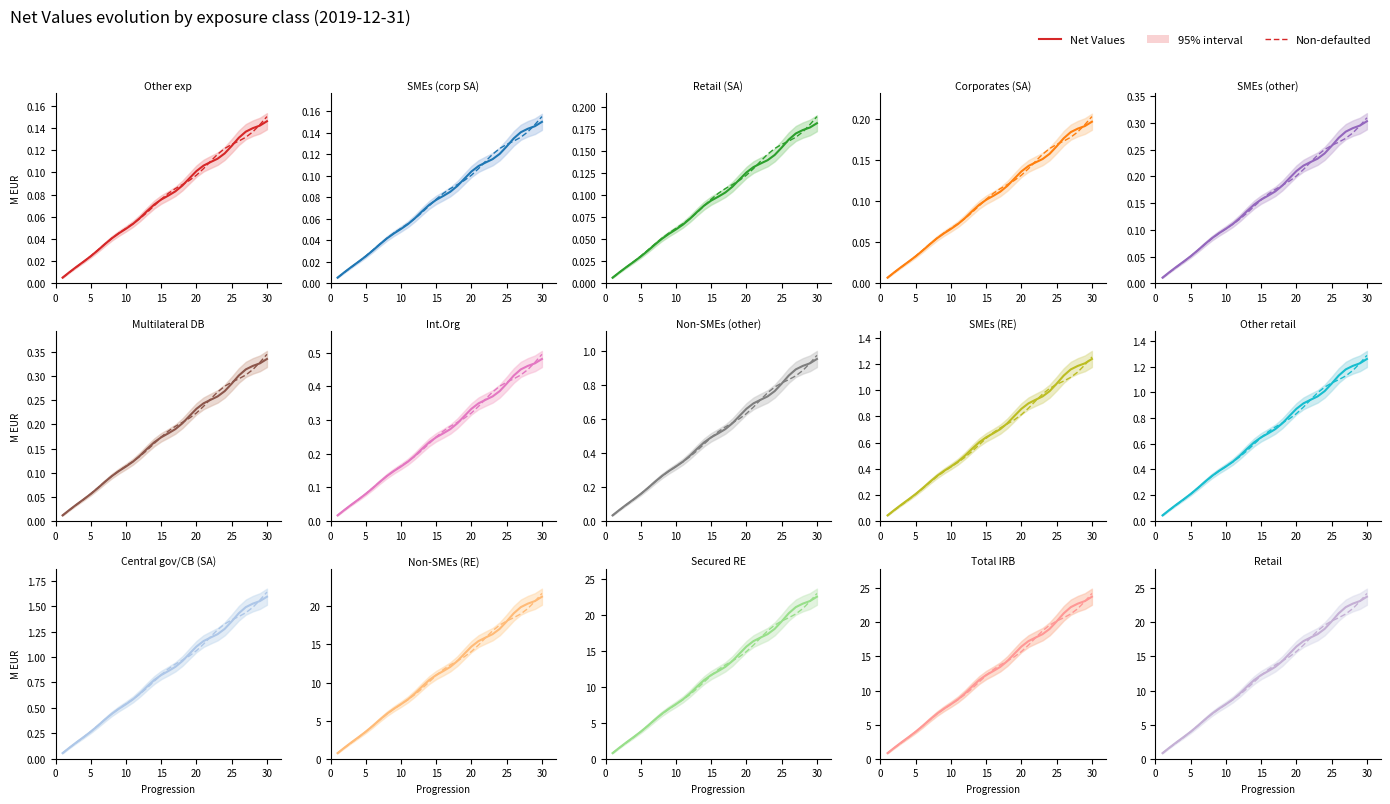

Which series ends up on top after the final intersection of Net Values and Non-defaulted?

Non-defaulted